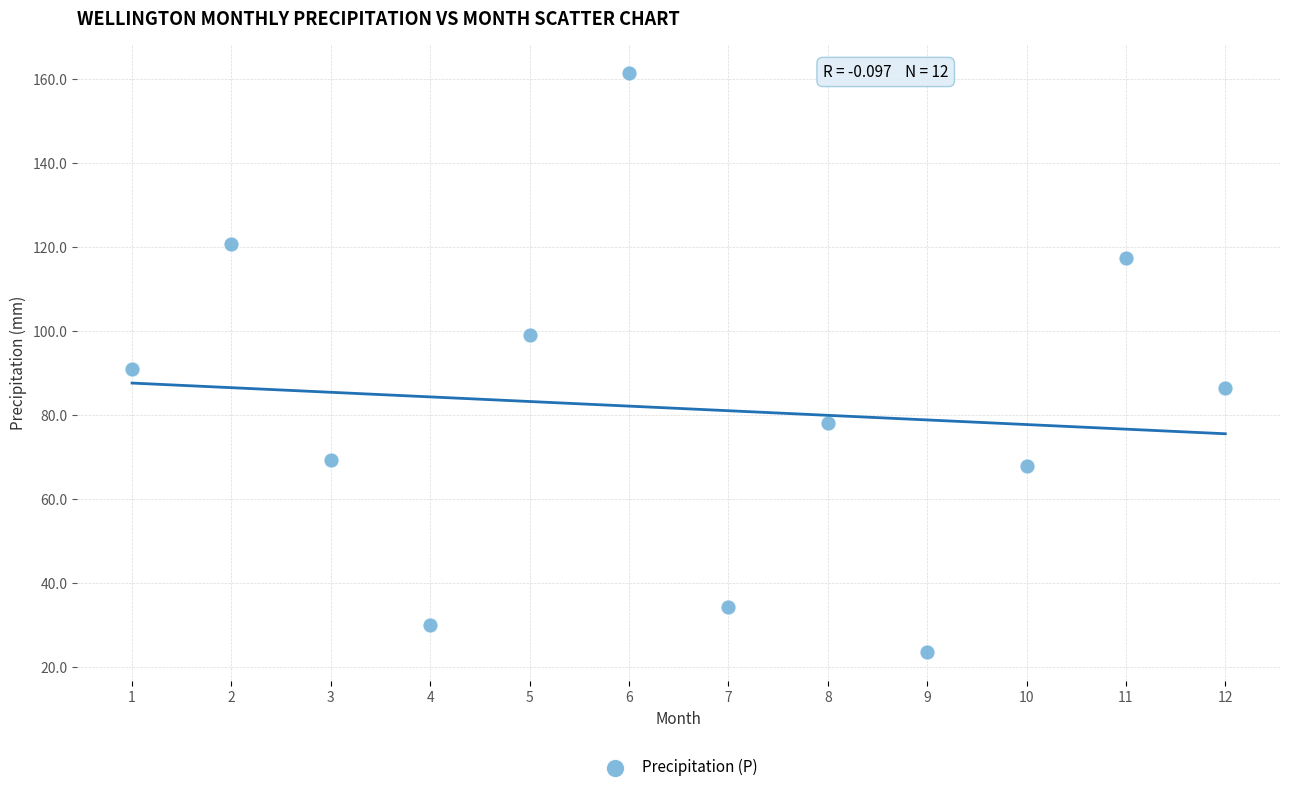

What is the average X value?

6.5